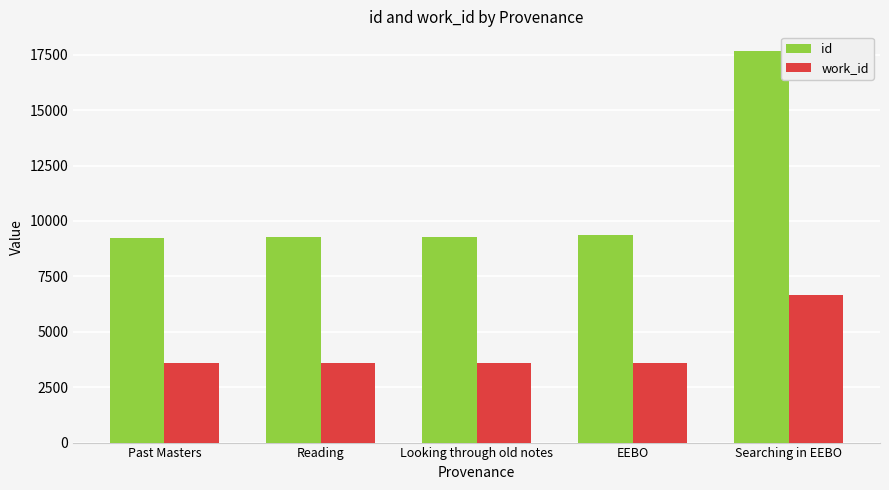

Rank the series by their maximum value, from highest to lowest.

id, work_id